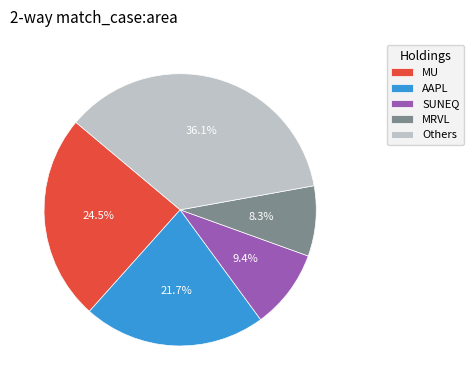

Is there a majority slice in this chart?

No